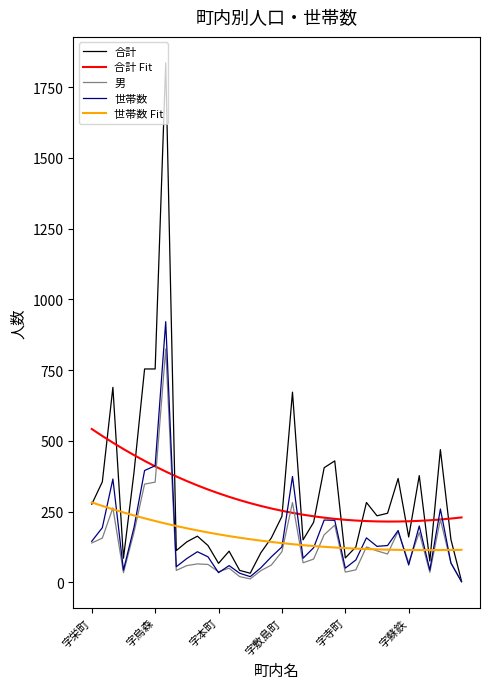

What are all the series names shown in the legend?

合計, 合計 Fit, 男, 世帯数, 世帯数 Fit